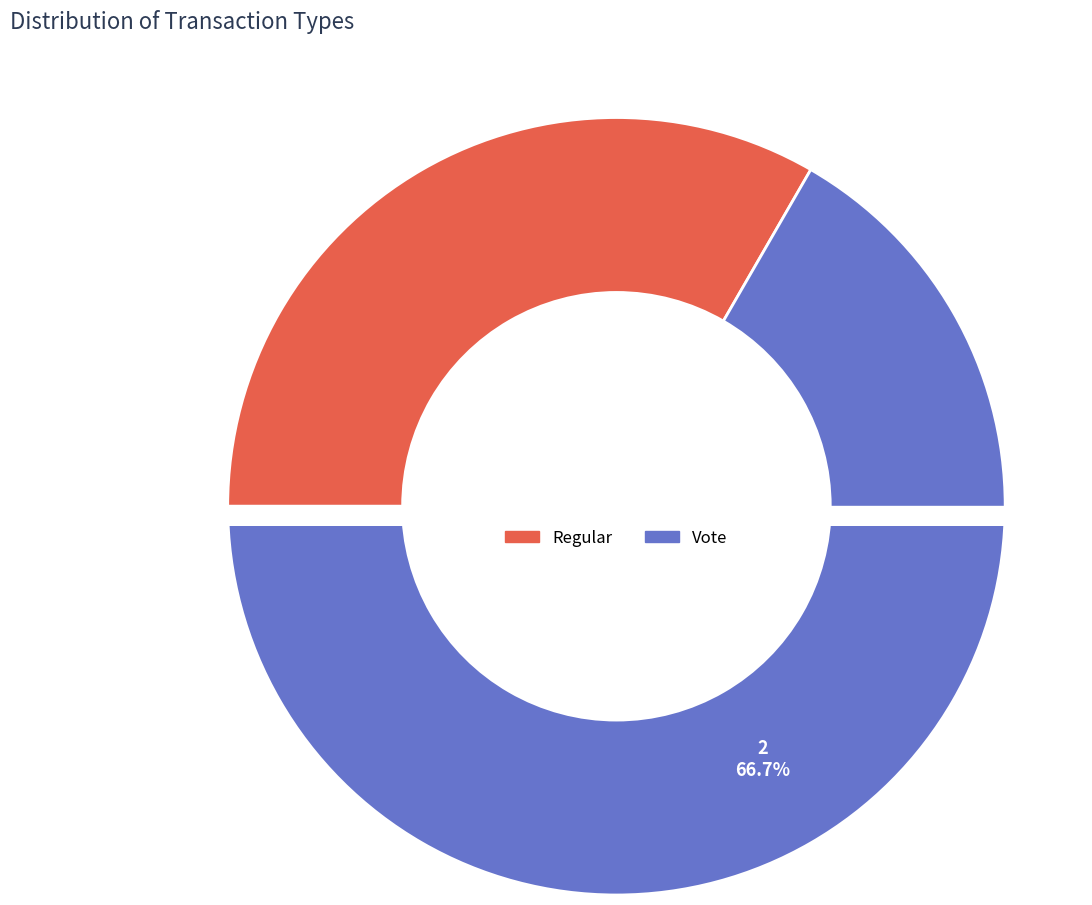

True or false: Regular accounts for 33% of the total.

True